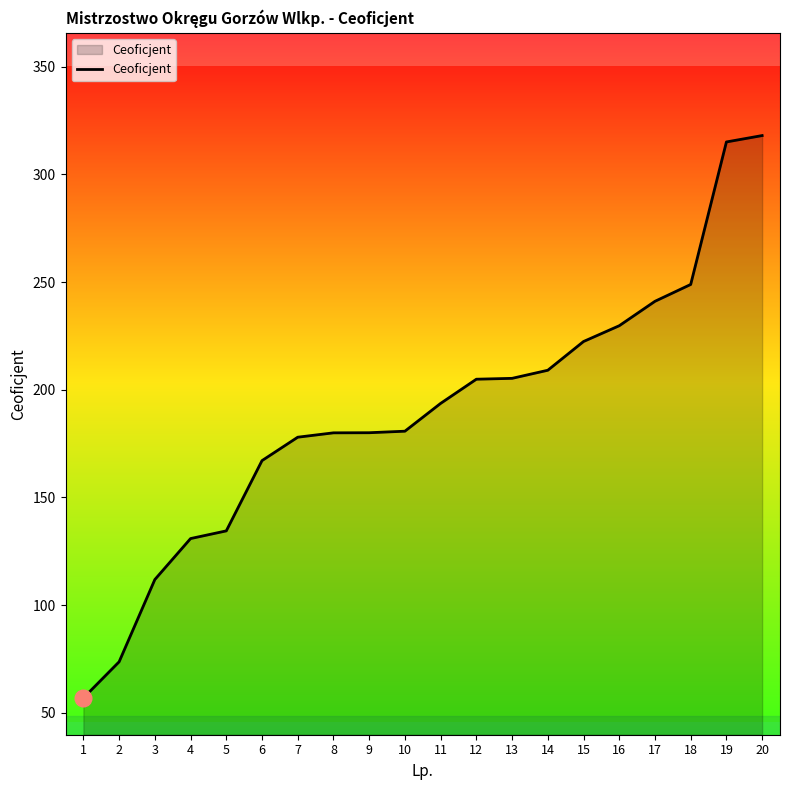

Which label corresponds to the largest value in the chart?

20